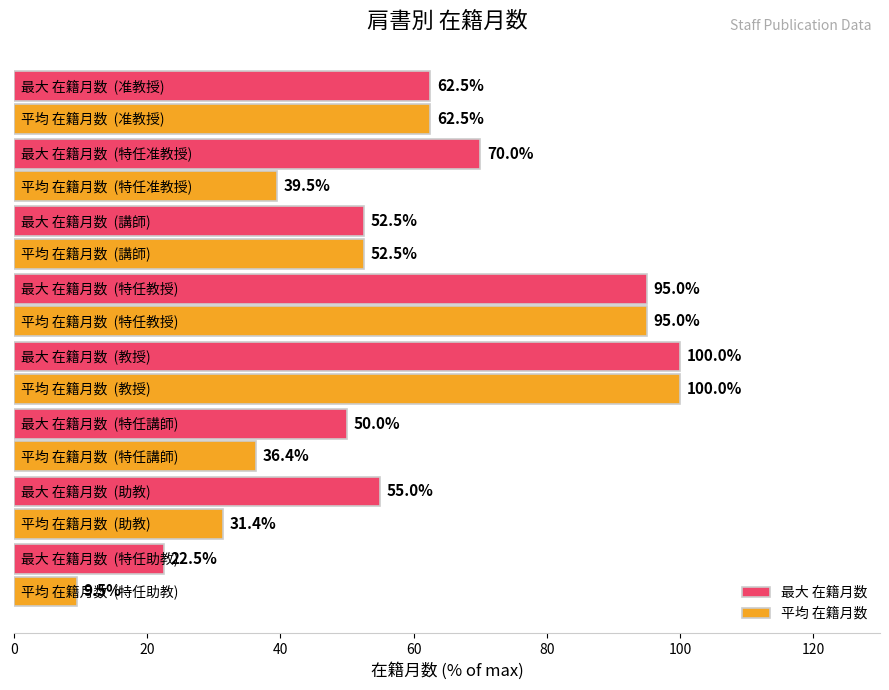

Rank the series by their average value, from lowest to highest.

平均 在籍月数, 最大 在籍月数